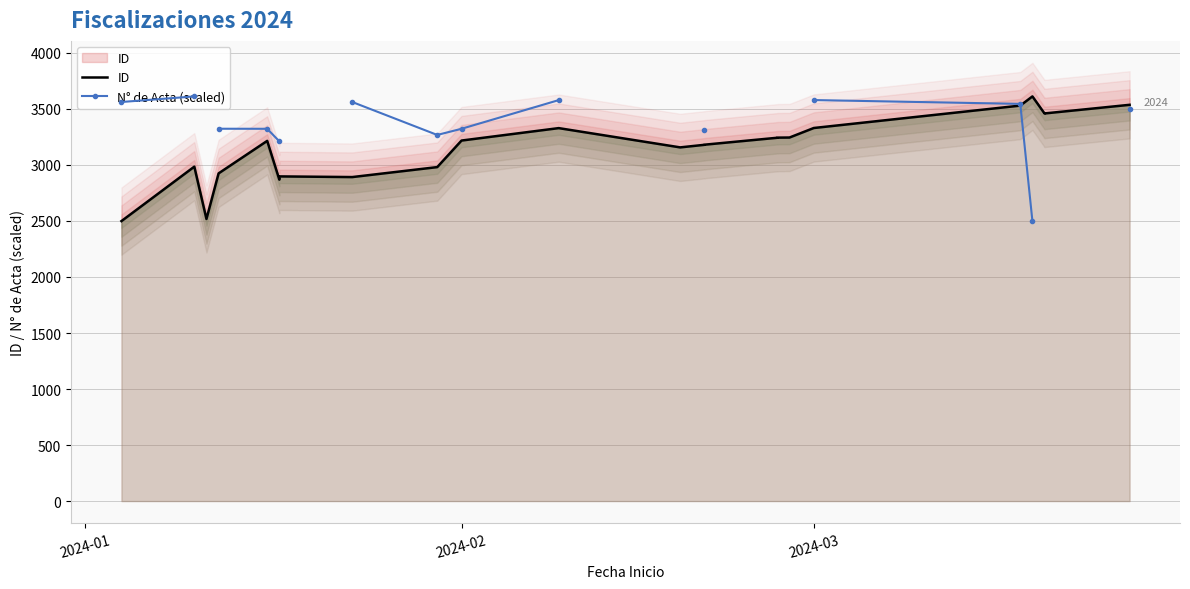

How many lines are shown in the chart?

2